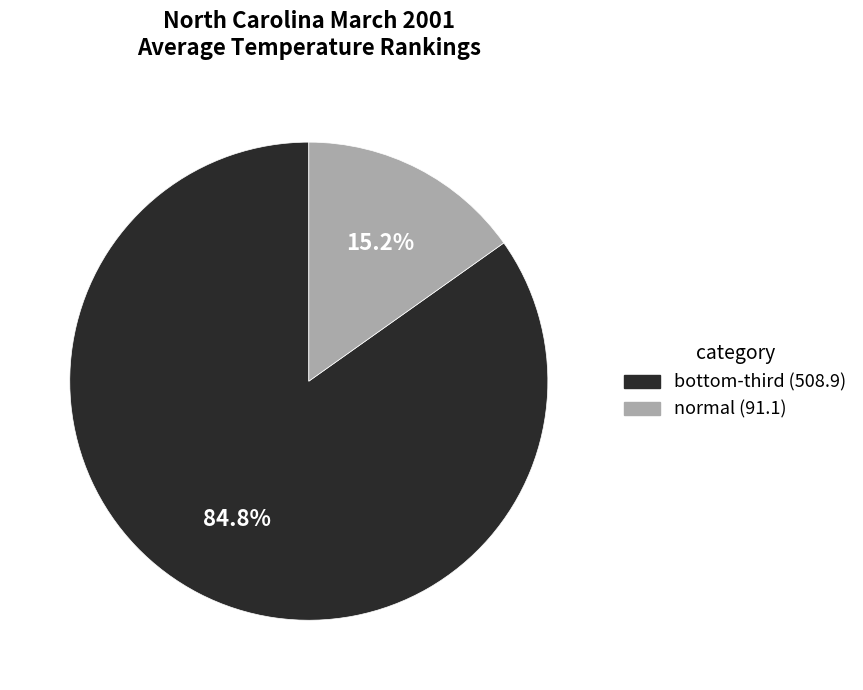

Is there a majority slice in this chart?

Yes